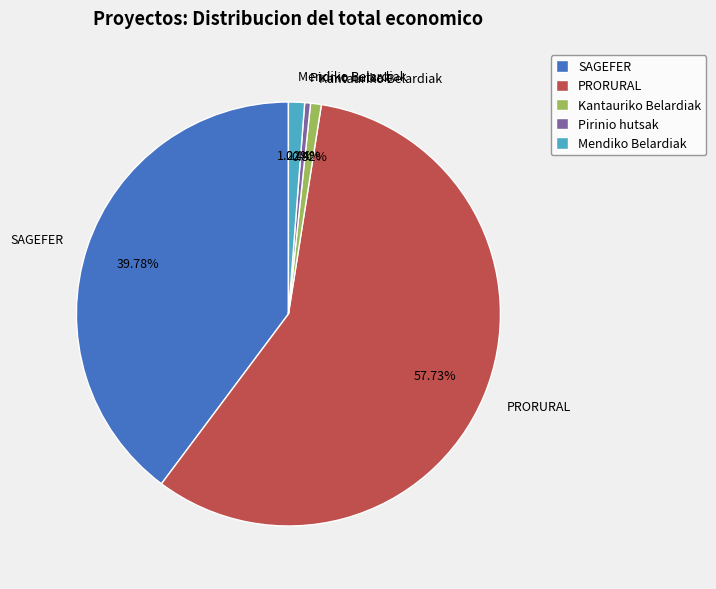

Which slice is the largest?

PRORURAL